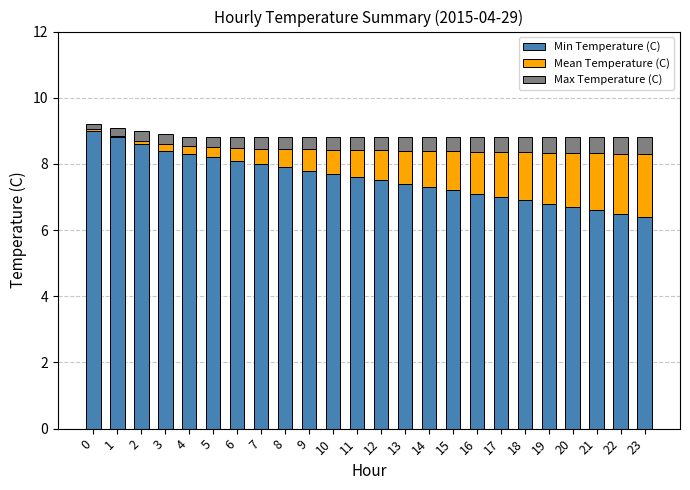

What is the average value of the Min Temperature (C) series?

7.6